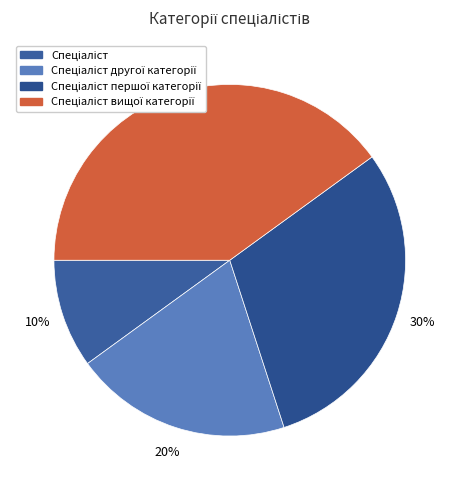

Is there any slice that represents more than half of the pie?

No